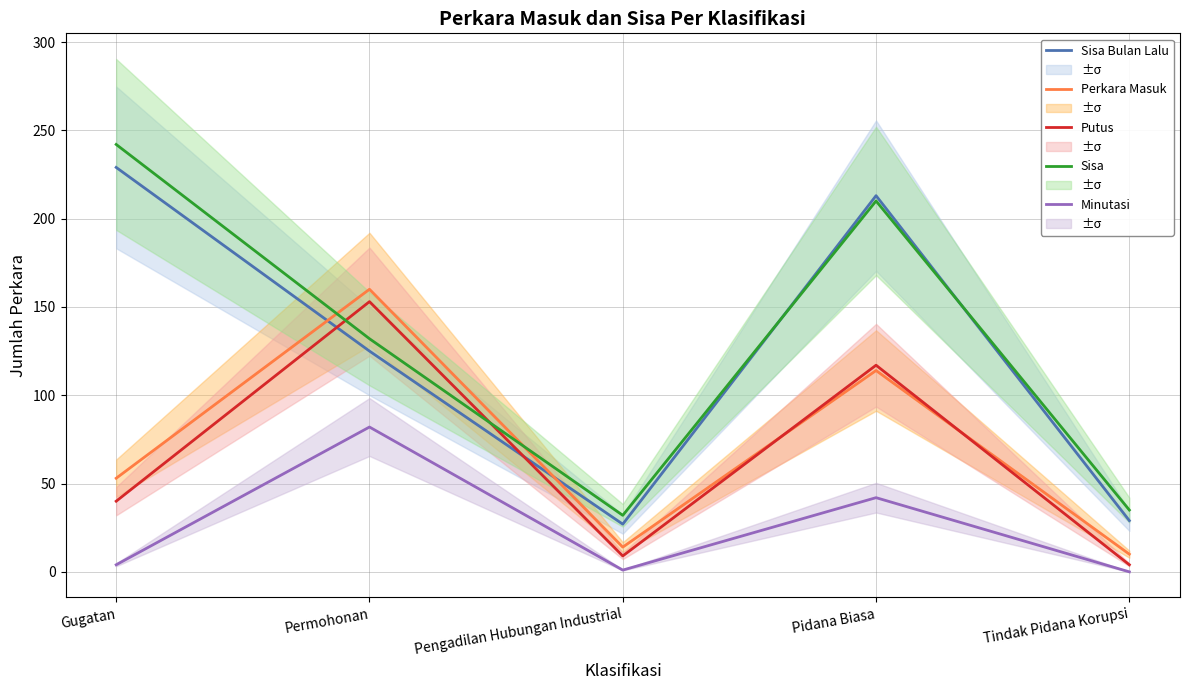

Where does the Sisa series first go above 132?

Gugatan